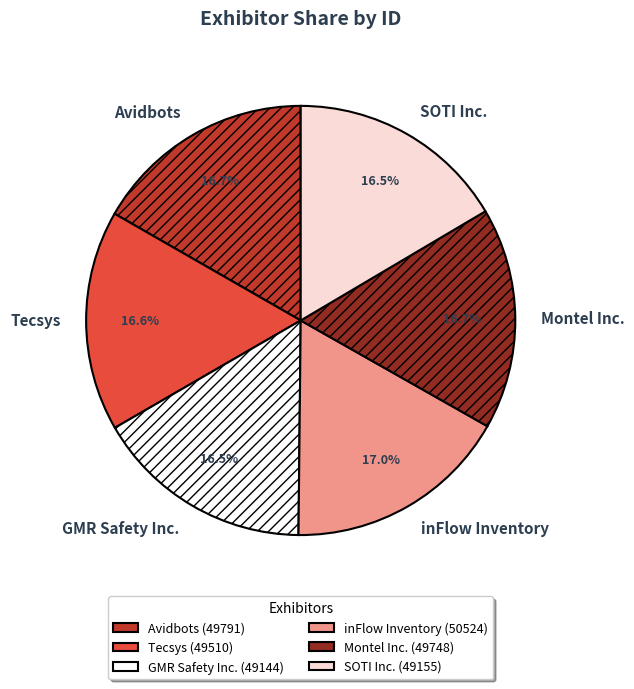

True or false: Avidbots accounts for 17% of the total.

True